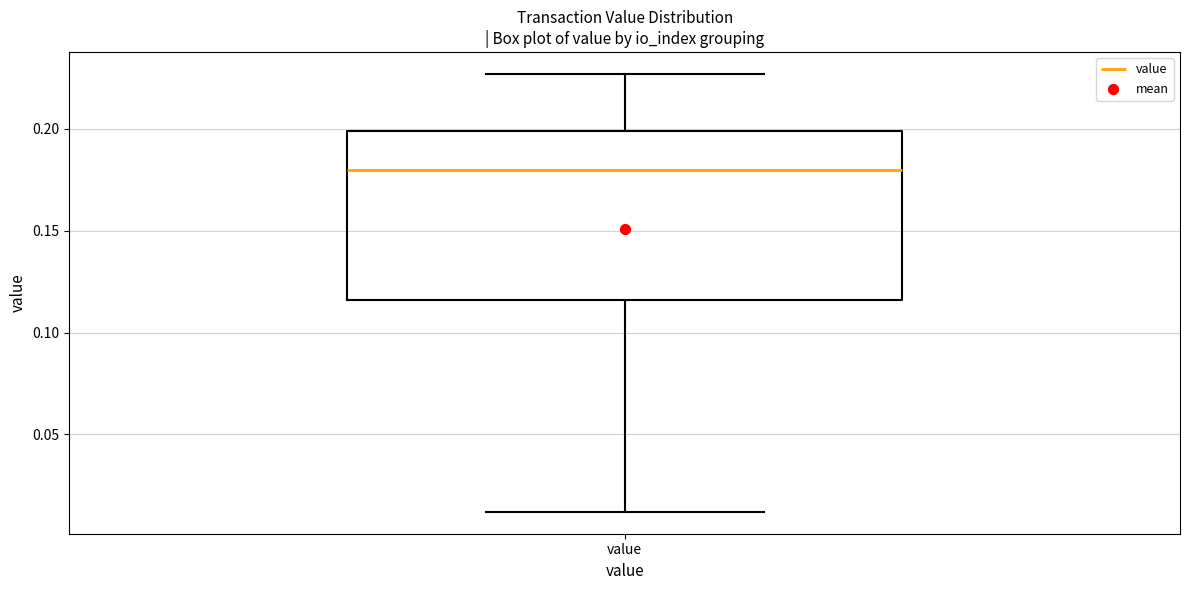

Read this box plot against the y-axis: the position of the median line, the range covered by the box, and the ends of both whiskers. The values are not printed on the chart, so give them approximately, as read against the axis.

median 0.180, box 0.115 to 0.200, whiskers 0.010 to 0.225